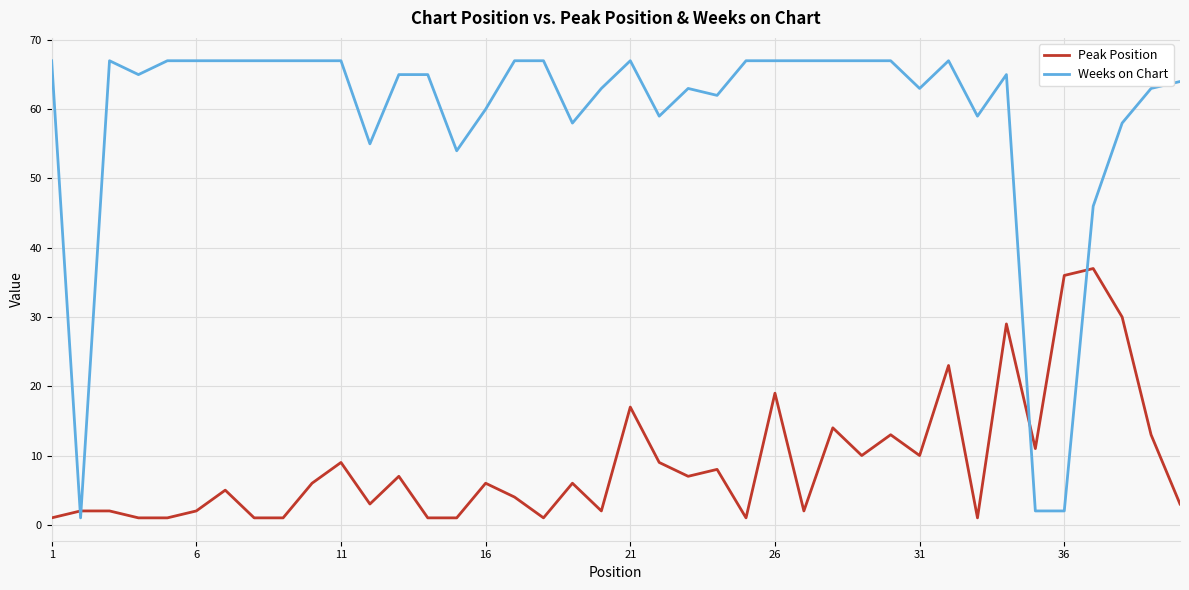

Which series has the largest total across all categories?

Weeks on Chart